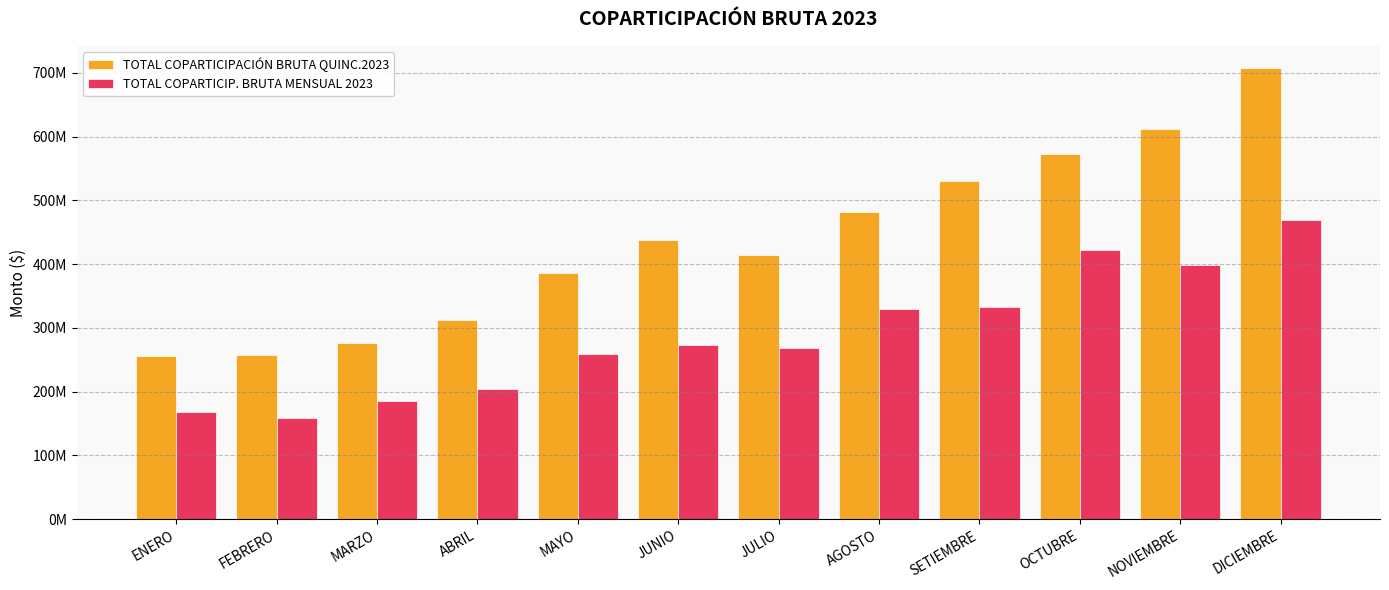

At which category is the sum across all series the highest?

DICIEMBRE